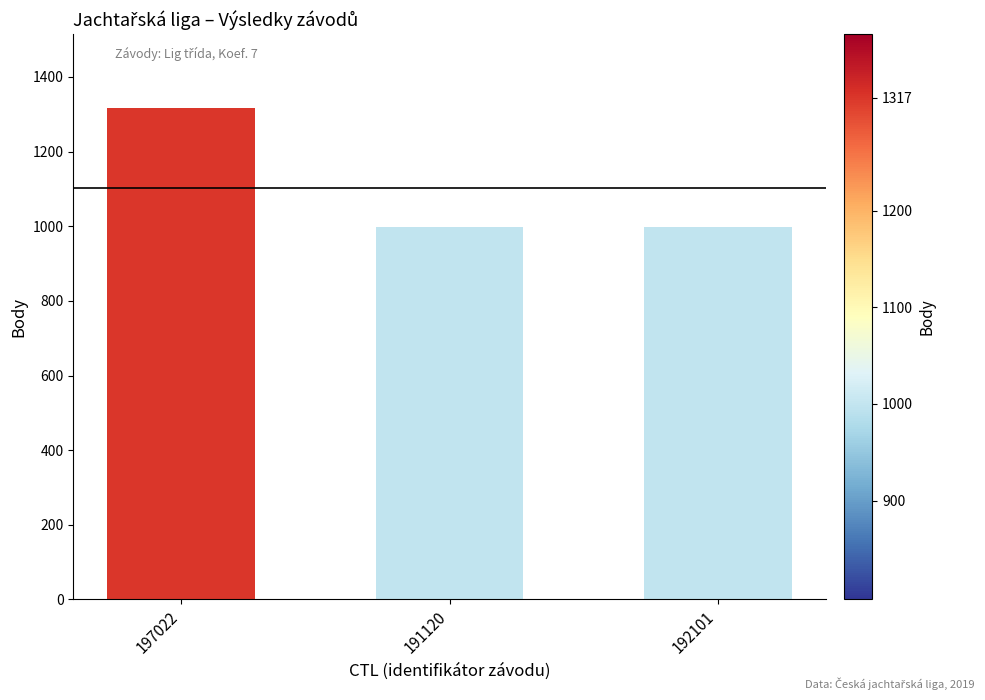

Which label corresponds to the largest value in the chart?

197022